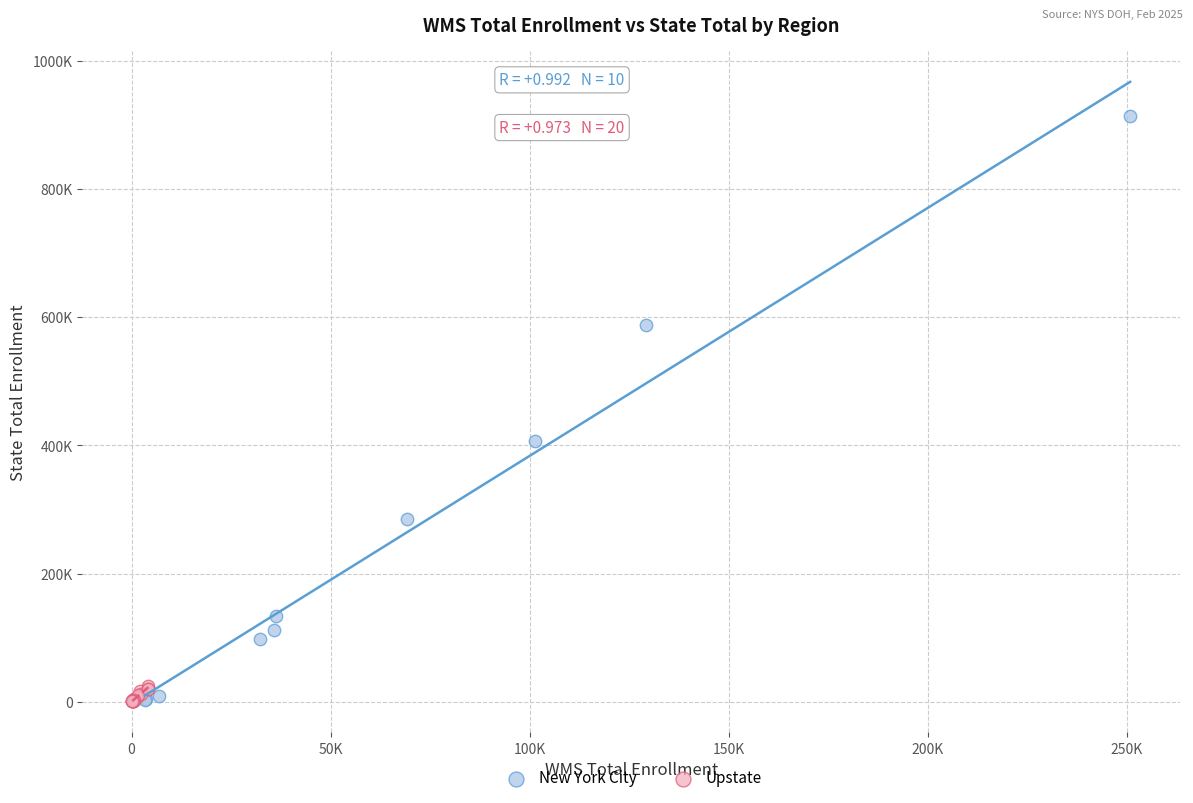

What are all the series names shown in the legend?

New York City, Upstate